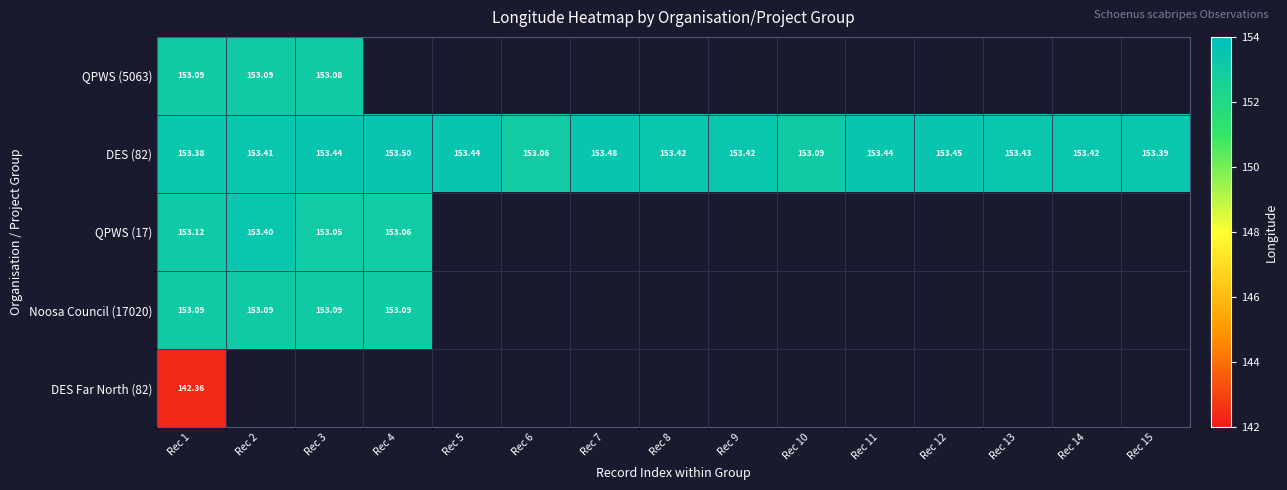

List the series in order of their peak value, lowest first.

DES Far North (82), QPWS (5063), Noosa Council (17020), QPWS (17), DES (82)